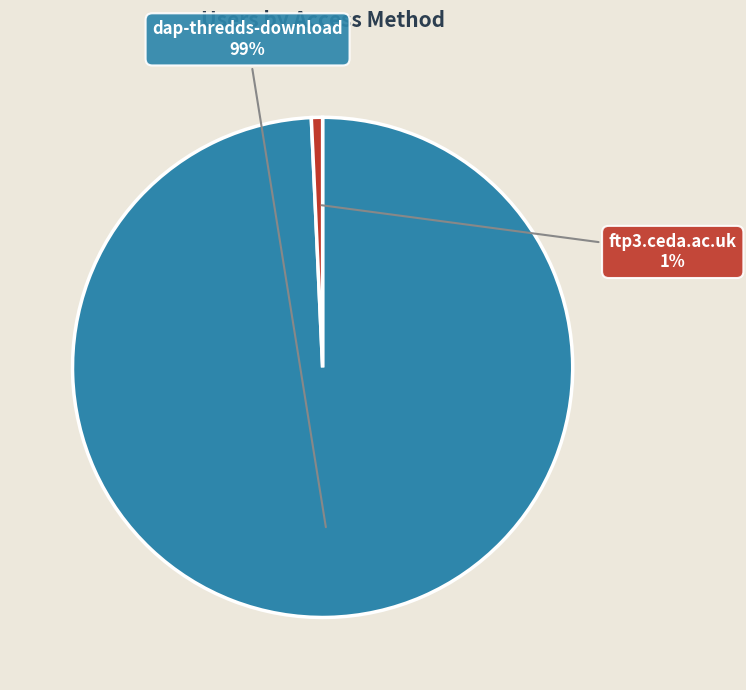

The dap-thredds-download slice represents 89% of the pie. True or false?

False